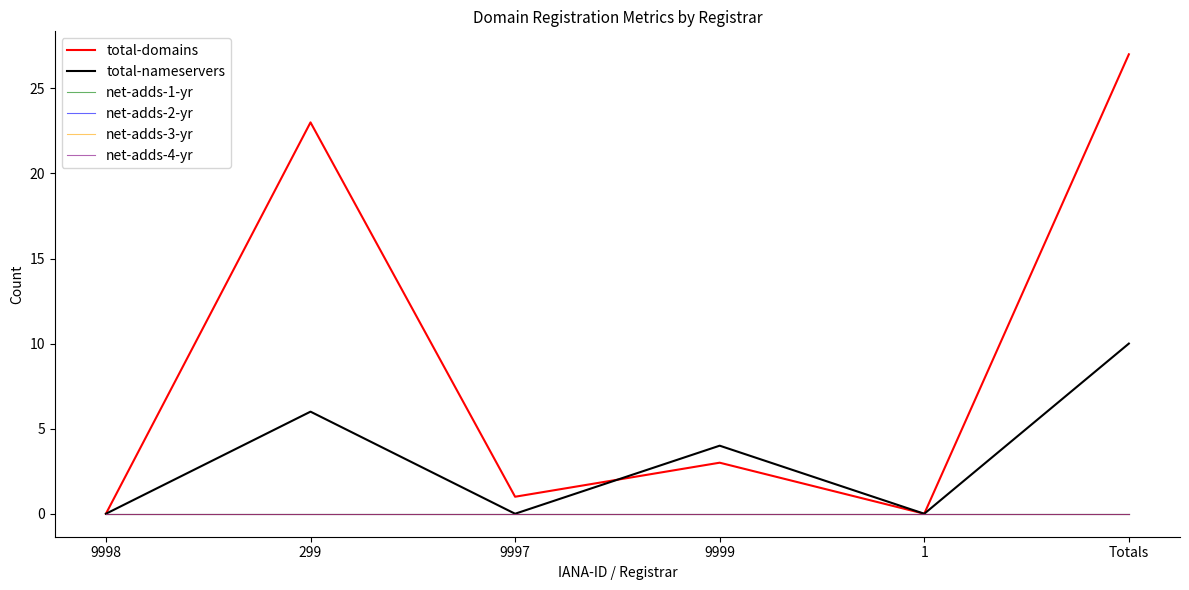

Does the chart have visible grid lines?

No